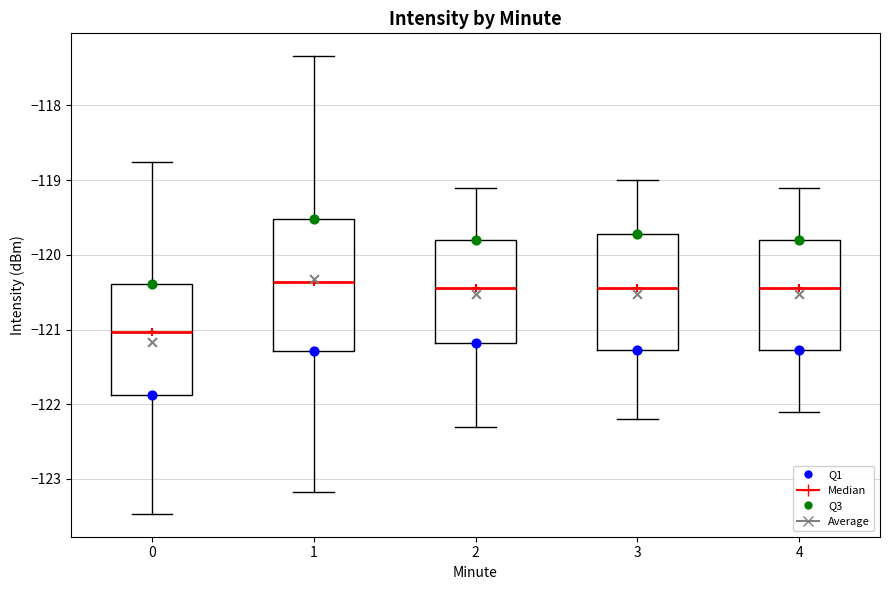

Reading left to right, read every box against the y-axis: the position of its median line, the range the box covers, and the ends of its whiskers. The values are not printed on the chart, so give them approximately, as read against the axis.

0: median -121.0, box -121.9 to -120.4, whiskers -123.5 to -118.8
1: median -120.4, box -121.3 to -119.5, whiskers -123.2 to -117.3
2: median -120.4, box -121.2 to -119.8, whiskers -122.3 to -119.1
3: median -120.4, box -121.3 to -119.7, whiskers -122.2 to -119.0
4: median -120.4, box -121.3 to -119.8, whiskers -122.1 to -119.1